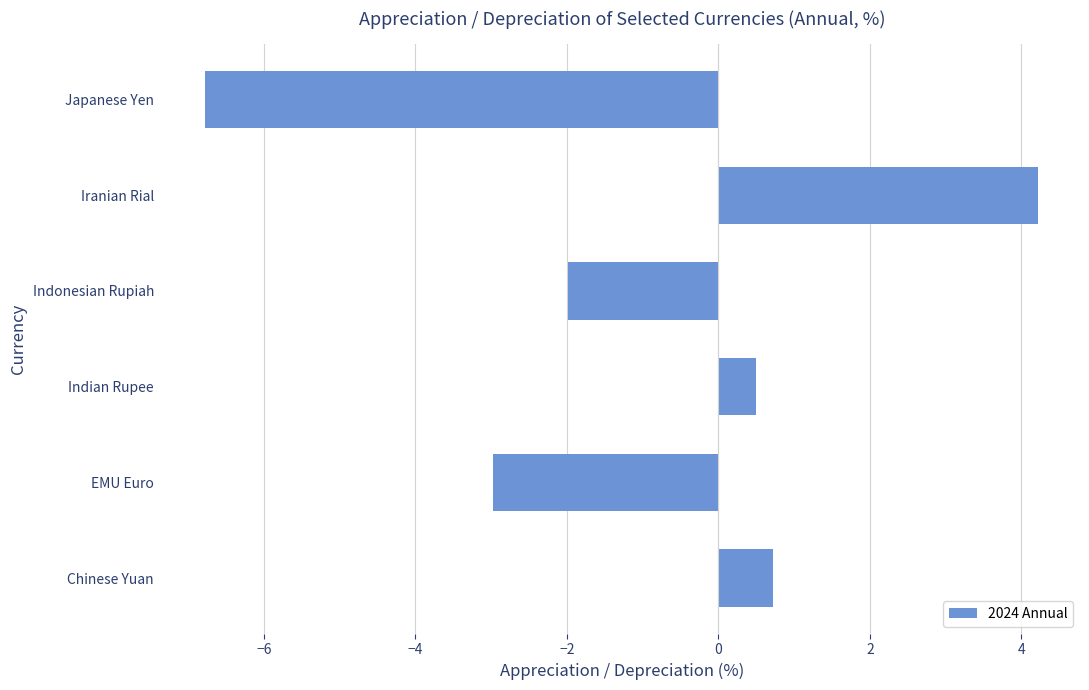

What is the difference between the maximum and minimum values?

11.0